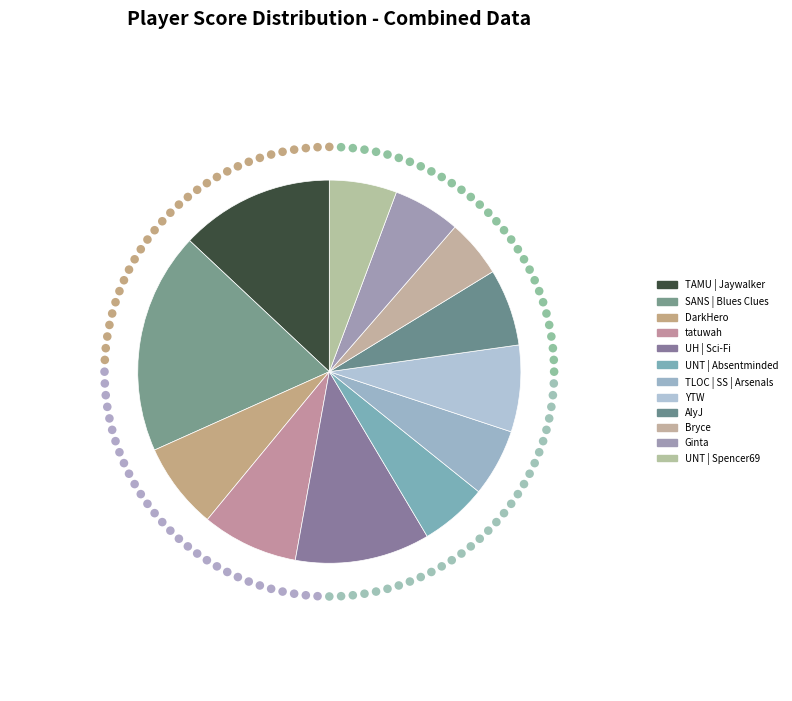

Count the number of slices in the pie.

12